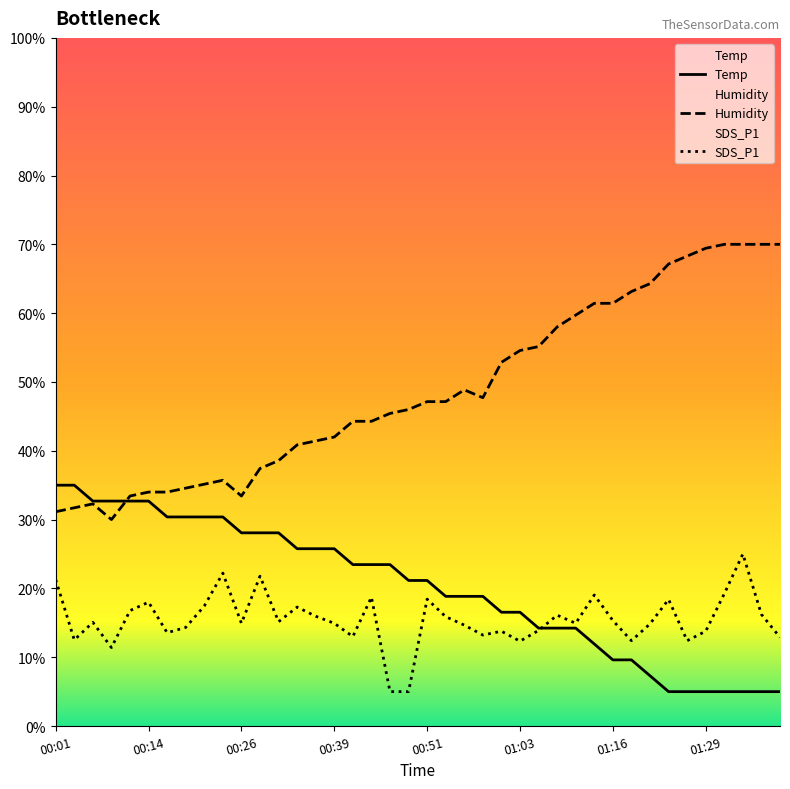

Reading right to left, transcribe all the data shown in this chart.

Temp: 01:39=5.0	01:37=5.0	01:34=5.0	01:32=5.0	01:29=5.0	01:27=5.0	01:24=5.0	01:22=7.3	01:19=9.6	01:16=9.6	01:14=11.9	01:11=14.2	01:09=14.2	01:06=14.2	01:03=16.5	01:01=16.5	00:58=18.8	00:56=18.8	00:53=18.8	00:51=21.2	00:49=21.2	00:46=23.5	00:44=23.5	00:41=23.5	00:39=25.8	00:36=25.8	00:34=25.8	00:31=28.1	00:29=28.1	00:26=28.1	00:24=30.4	00:21=30.4	00:19=30.4	00:16=30.4	00:14=32.7	00:11=32.7	00:09=32.7	00:06=32.7	00:04=35.0	00:01=35.0
Humidity: 01:39=70.0	01:37=70.0	01:34=70.0	01:32=70.0	01:29=69.4	01:27=68.3	01:24=67.1	01:22=64.3	01:19=63.1	01:16=61.4	01:14=61.4	01:11=59.7	01:09=58.0	01:06=55.1	01:03=54.6	01:01=52.9	00:58=47.7	00:56=48.9	00:53=47.1	00:51=47.1	00:49=46.0	00:46=45.4	00:44=44.3	00:41=44.3	00:39=42.0	00:36=41.4	00:34=40.9	00:31=38.6	00:29=37.4	00:26=33.4	00:24=35.7	00:21=35.1	00:19=34.6	00:16=34.0	00:14=34.0	00:11=33.4	00:09=30.0	00:06=32.3	00:04=31.7	00:01=31.1
SDS_P1: 01:39=12.9	01:37=16.2	01:34=25.0	01:32=19.2	01:29=13.8	01:27=12.4	01:24=18.4	01:22=14.8	01:19=12.4	01:16=15.3	01:14=19.0	01:11=14.9	01:09=16.1	01:06=13.9	01:03=12.3	01:01=13.8	00:58=13.2	00:56=14.7	00:53=15.9	00:51=18.4	00:49=5.0	00:46=5.0	00:44=18.7	00:41=13.0	00:39=14.9	00:36=16.0	00:34=17.3	00:31=15.2	00:29=21.8	00:26=14.9	00:24=22.2	00:21=17.4	00:19=14.3	00:16=13.6	00:14=18.0	00:11=16.8	00:09=11.4	00:06=15.1	00:04=12.5	00:01=21.3